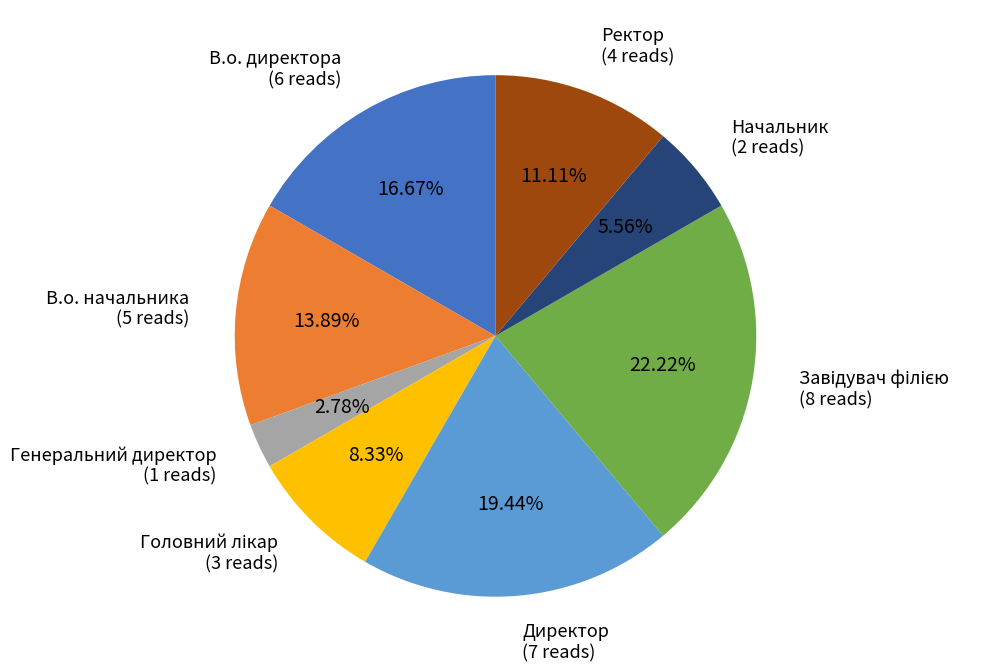

What is the smallest slice in the pie chart?

Генеральний директор